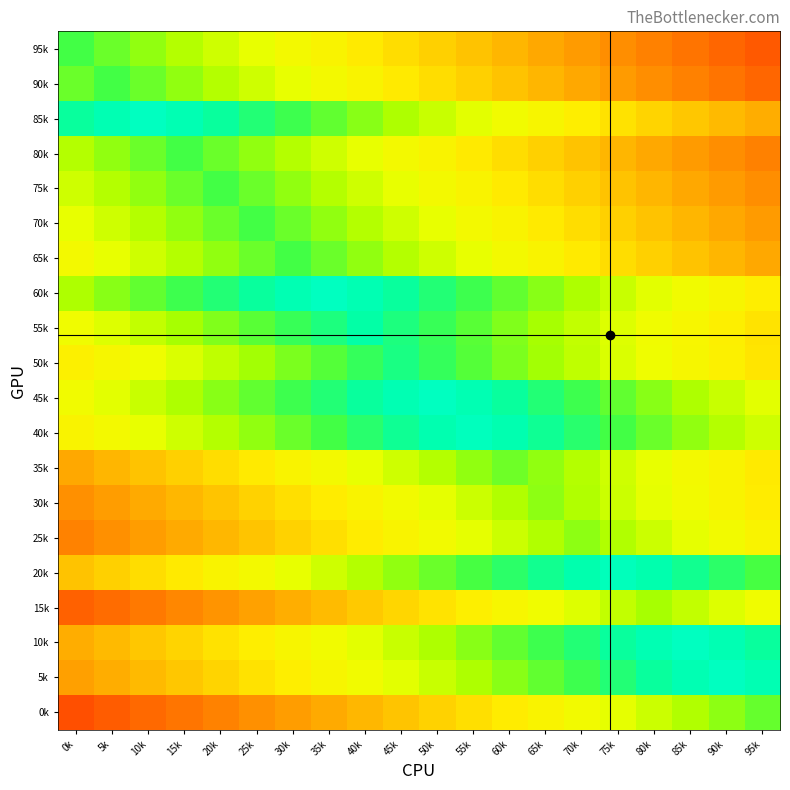

Reading left to right, transcribe all the data shown in this chart.

95k: 0k=81.7	5k=78.2	10k=74.7	15k=71.2	20k=67.7	25k=64.2	30k=60.7	35k=57.2	40k=53.7	45k=50.2	50k=46.7	55k=43.2	60k=39.7	65k=36.2	70k=32.7	75k=29.2	80k=25.7	85k=22.2	90k=18.7	95k=15.2
90k: 0k=78.2	5k=81.7	10k=78.2	15k=74.7	20k=71.2	25k=67.7	30k=64.2	35k=60.7	40k=57.2	45k=53.7	50k=50.2	55k=46.7	60k=43.2	65k=39.7	70k=36.2	75k=32.7	80k=29.2	85k=25.7	90k=22.2	95k=18.7
85k: 0k=89.7	5k=93.2	10k=96.7	15k=93.2	20k=89.7	25k=86.2	30k=82.7	35k=79.2	40k=75.7	45k=72.2	50k=68.7	55k=65.2	60k=61.7	65k=58.2	70k=54.7	75k=51.2	80k=47.7	85k=44.2	90k=40.7	95k=37.2
80k: 0k=71.2	5k=74.7	10k=78.2	15k=81.7	20k=78.2	25k=74.7	30k=71.2	35k=67.7	40k=64.2	45k=60.7	50k=57.2	55k=53.7	60k=50.2	65k=46.7	70k=43.2	75k=39.7	80k=36.2	85k=32.7	90k=29.2	95k=25.7
75k: 0k=67.7	5k=71.2	10k=74.7	15k=78.2	20k=81.7	25k=78.2	30k=74.7	35k=71.2	40k=67.7	45k=64.2	50k=60.7	55k=57.2	60k=53.7	65k=50.2	70k=46.7	75k=43.2	80k=39.7	85k=36.2	90k=32.7	95k=29.2
70k: 0k=64.2	5k=67.7	10k=71.2	15k=74.7	20k=78.2	25k=81.7	30k=78.2	35k=74.7	40k=71.2	45k=67.7	50k=64.2	55k=60.7	60k=57.2	65k=53.7	70k=50.2	75k=46.7	80k=43.2	85k=39.7	90k=36.2	95k=32.7
65k: 0k=60.7	5k=64.2	10k=67.7	15k=71.2	20k=74.7	25k=78.2	30k=81.7	35k=78.2	40k=74.7	45k=71.2	50k=67.7	55k=64.2	60k=60.7	65k=57.2	70k=53.7	75k=50.2	80k=46.7	85k=43.2	90k=39.7	95k=36.2
60k: 0k=72.2	5k=75.7	10k=79.2	15k=82.7	20k=86.2	25k=89.7	30k=93.2	35k=96.7	40k=93.2	45k=89.7	50k=86.2	55k=82.7	60k=79.2	65k=75.7	70k=72.2	75k=68.7	80k=65.2	85k=61.7	90k=58.2	95k=54.7
55k: 0k=62.4	5k=65.9	10k=69.4	15k=72.9	20k=76.4	25k=79.9	30k=83.4	35k=86.9	40k=90.4	45k=86.9	50k=83.4	55k=79.9	60k=76.4	65k=72.9	70k=69.4	75k=65.9	80k=62.4	85k=58.9	90k=55.4	95k=51.9
50k: 0k=55.8	5k=59.3	10k=62.8	15k=66.3	20k=69.8	25k=73.3	30k=76.8	35k=80.3	40k=83.8	45k=87.3	50k=83.8	55k=80.3	60k=76.8	65k=73.3	70k=69.8	75k=66.3	80k=62.8	85k=59.3	90k=55.8	95k=52.3
45k: 0k=61.7	5k=65.2	10k=68.7	15k=72.2	20k=75.7	25k=79.2	30k=82.7	35k=86.2	40k=89.7	45k=93.2	50k=96.7	55k=93.2	60k=89.7	65k=86.2	70k=82.7	75k=79.2	80k=75.7	85k=72.2	90k=68.7	95k=65.2
40k: 0k=57.3	5k=60.8	10k=64.3	15k=67.8	20k=71.3	25k=74.8	30k=78.3	35k=81.8	40k=85.3	45k=88.8	50k=92.3	55k=95.8	60k=92.3	65k=88.8	70k=85.3	75k=81.8	80k=78.3	85k=74.8	90k=71.3	95k=67.8
35k: 0k=36.1	5k=39.6	10k=43.1	15k=46.6	20k=50.1	25k=53.6	30k=57.1	35k=60.6	40k=64.1	45k=67.6	50k=71.1	55k=74.6	60k=78.1	65k=74.6	70k=71.1	75k=67.6	80k=64.1	85k=60.6	90k=57.1	95k=53.6
30k: 0k=29.6	5k=33.1	10k=36.6	15k=40.1	20k=43.6	25k=47.1	30k=50.6	35k=54.1	40k=57.6	45k=61.1	50k=64.6	55k=68.1	60k=71.6	65k=75.1	70k=71.6	75k=68.1	80k=64.6	85k=61.1	90k=57.6	95k=54.1
25k: 0k=26.1	5k=29.6	10k=33.1	15k=36.6	20k=40.1	25k=43.6	30k=47.1	35k=50.6	40k=54.1	45k=57.6	50k=61.1	55k=64.6	60k=68.1	65k=71.6	70k=75.1	75k=71.6	80k=68.1	85k=64.6	90k=61.1	95k=57.6
20k: 0k=43.1	5k=46.6	10k=50.1	15k=53.6	20k=57.1	25k=60.6	30k=64.1	35k=67.6	40k=71.1	45k=74.6	50k=78.1	55k=81.6	60k=85.1	65k=88.6	70k=92.1	75k=95.6	80k=92.1	85k=88.6	90k=85.1	95k=81.6
15k: 0k=16.8	5k=20.3	10k=23.8	15k=27.3	20k=30.8	25k=34.3	30k=37.8	35k=41.3	40k=44.8	45k=48.3	50k=51.8	55k=55.3	60k=58.8	65k=62.3	70k=65.8	75k=69.3	80k=72.8	85k=69.3	90k=65.8	95k=62.3
10k: 0k=37.2	5k=40.7	10k=44.2	15k=47.7	20k=51.2	25k=54.7	30k=58.2	35k=61.7	40k=65.2	45k=68.7	50k=72.2	55k=75.7	60k=79.2	65k=82.7	70k=86.2	75k=89.7	80k=93.2	85k=96.7	90k=93.2	95k=89.7
5k: 0k=33.7	5k=37.2	10k=40.7	15k=44.2	20k=47.7	25k=51.2	30k=54.7	35k=58.2	40k=61.7	45k=65.2	50k=68.7	55k=72.2	60k=75.7	65k=79.2	70k=82.7	75k=86.2	80k=89.7	85k=93.2	90k=96.7	95k=93.2
0k: 0k=12.1	5k=15.6	10k=19.1	15k=22.6	20k=26.1	25k=29.6	30k=33.1	35k=36.6	40k=40.1	45k=43.6	50k=47.1	55k=50.6	60k=54.1	65k=57.6	70k=61.1	75k=64.6	80k=68.1	85k=71.6	90k=75.1	95k=78.6